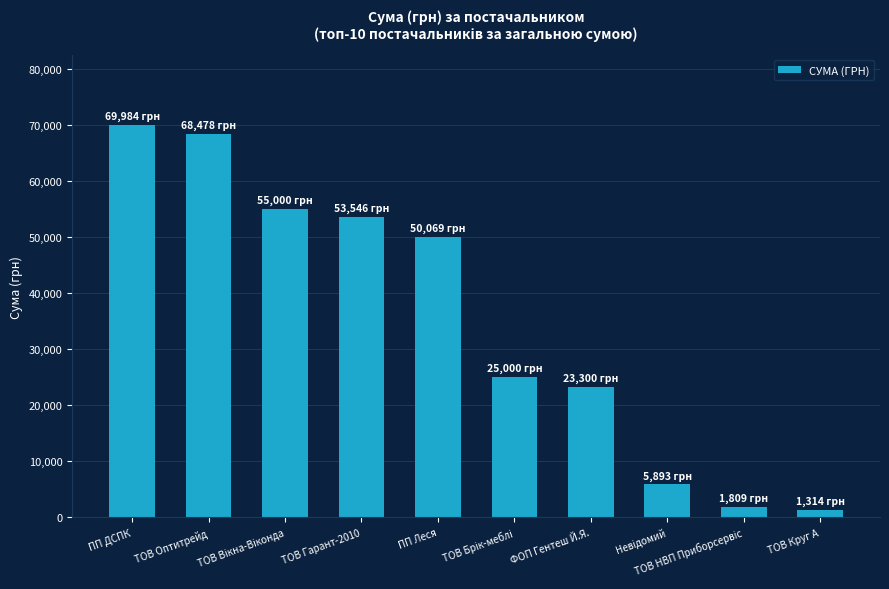

What is the value of the 5th bar from the left?

50068.8